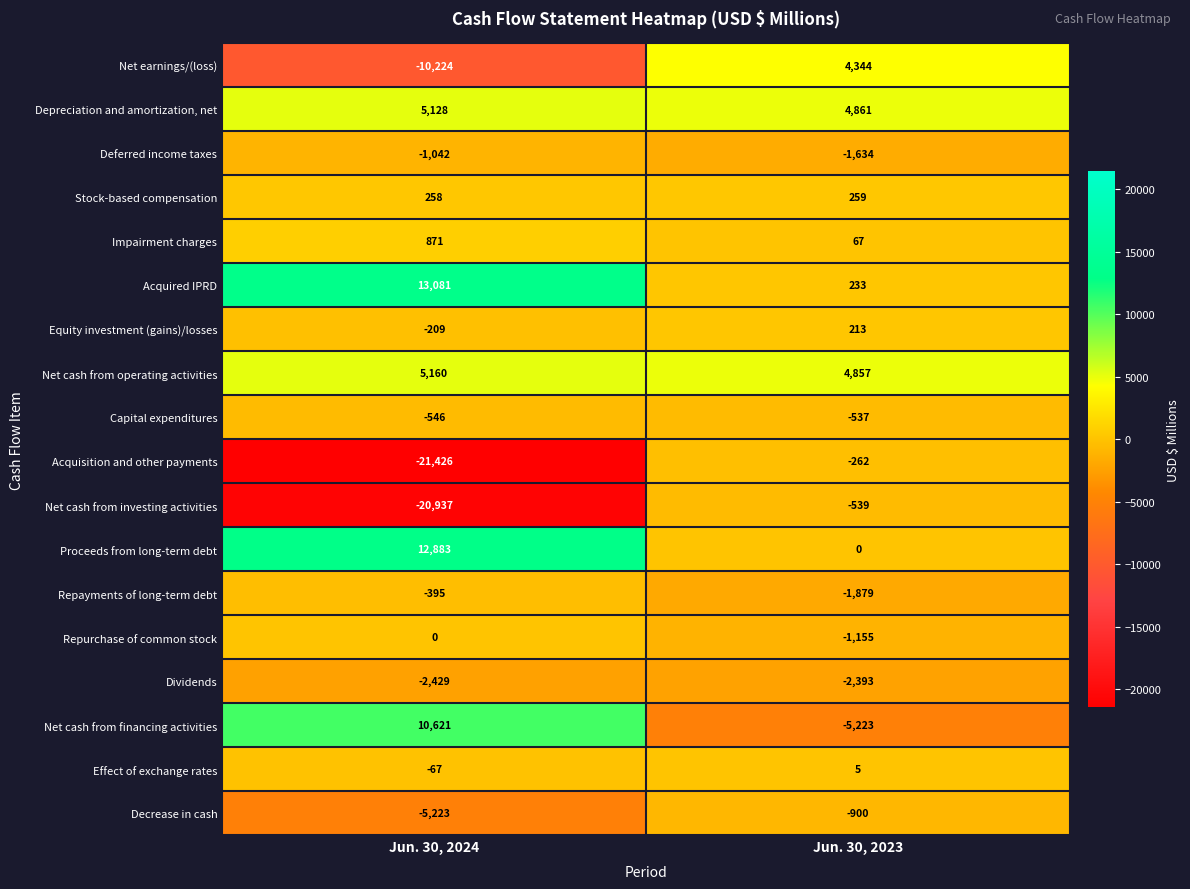

Where is Net cash from operating activities nearest to the value 5008?

Jun. 30, 2023